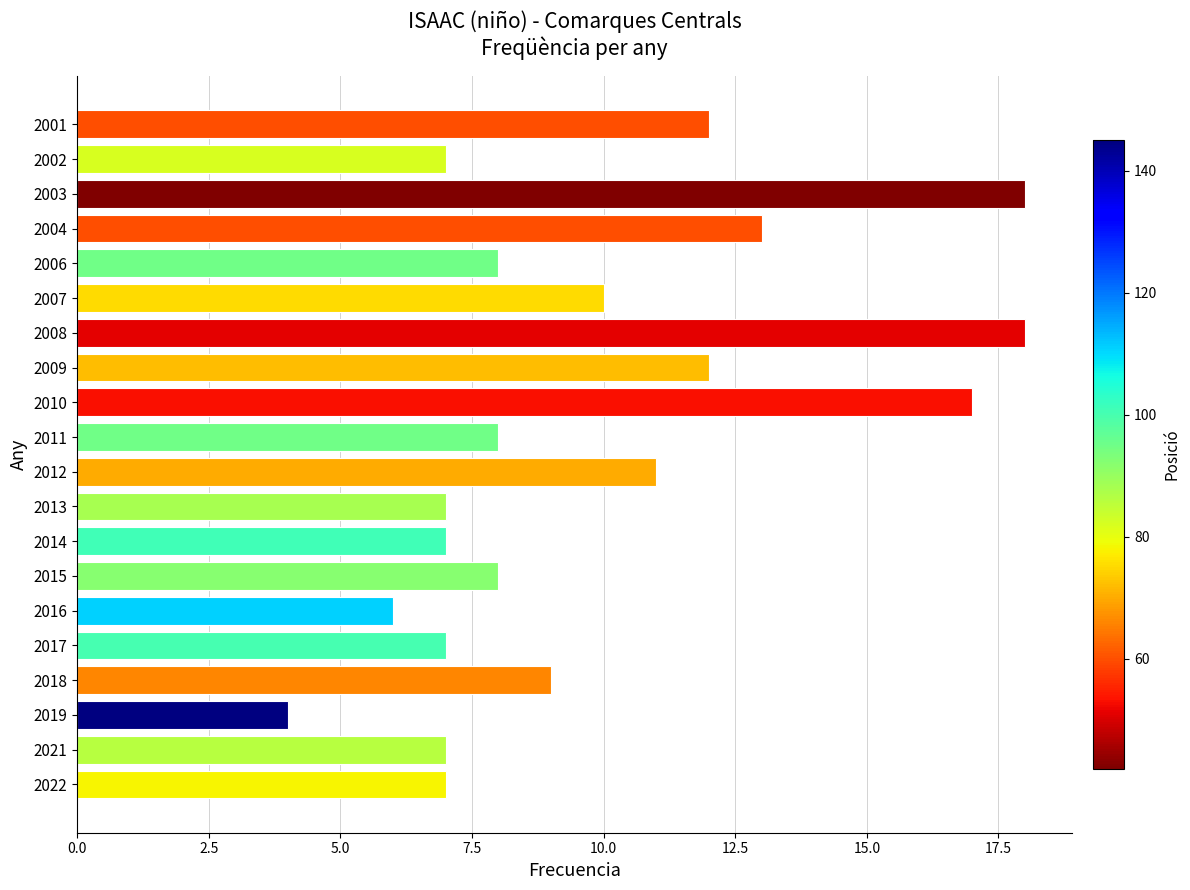

What is the change in value from 2014 to 2009?

+5